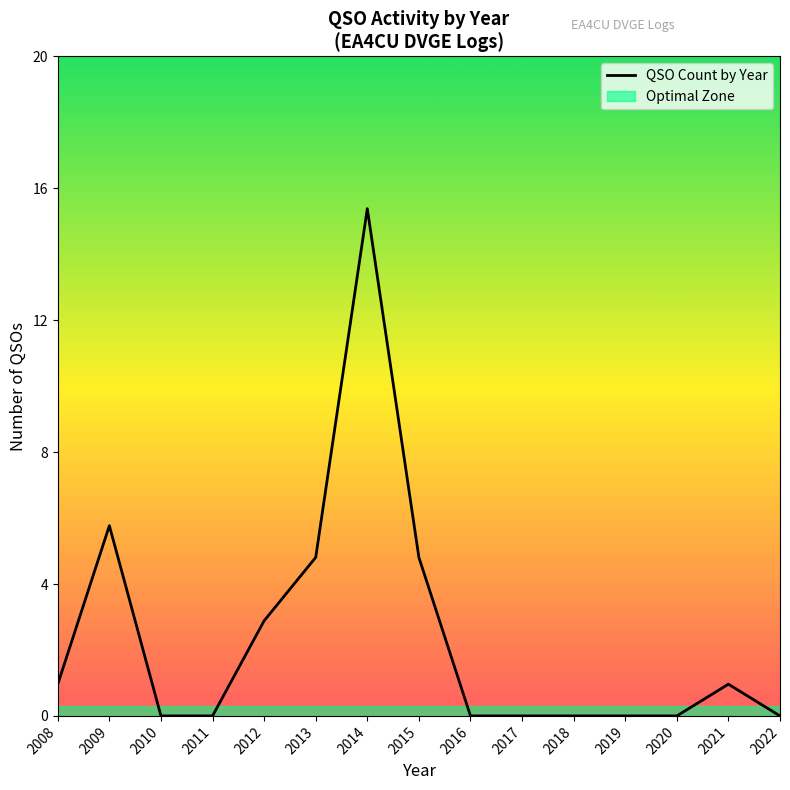

How many values exceed 0?

7